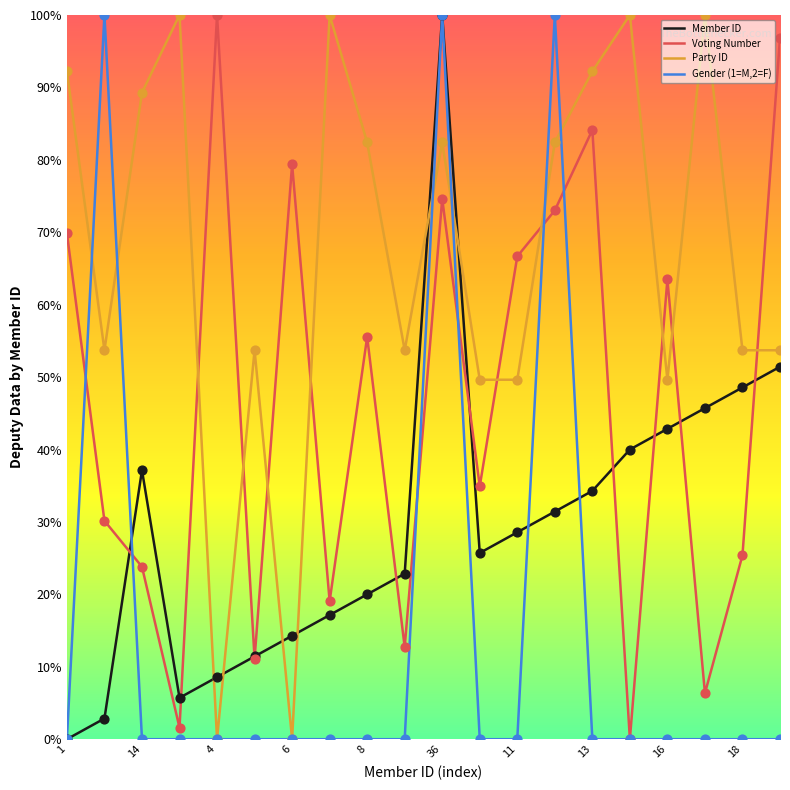

Rank the series by their average value, from lowest to highest.

Gender (1=M,2=F), Member ID, Voting Number, Party ID